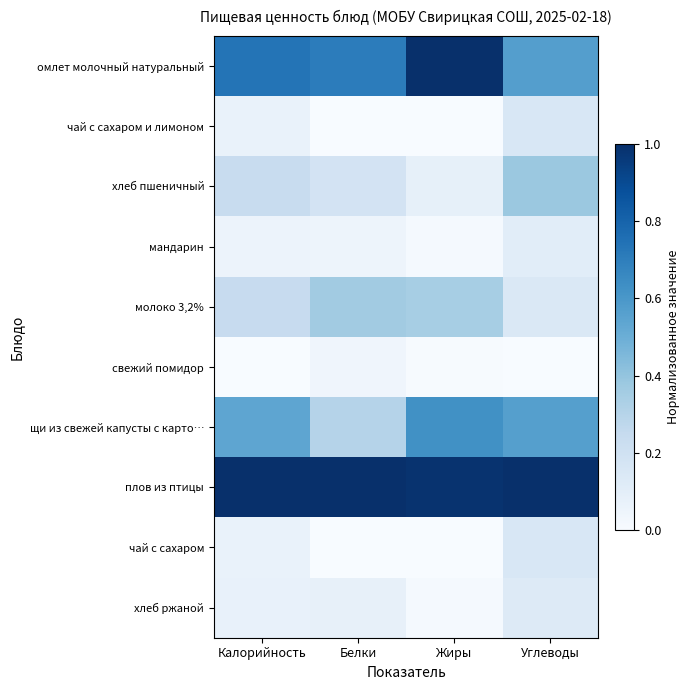

Count the number of categories in the chart.

4